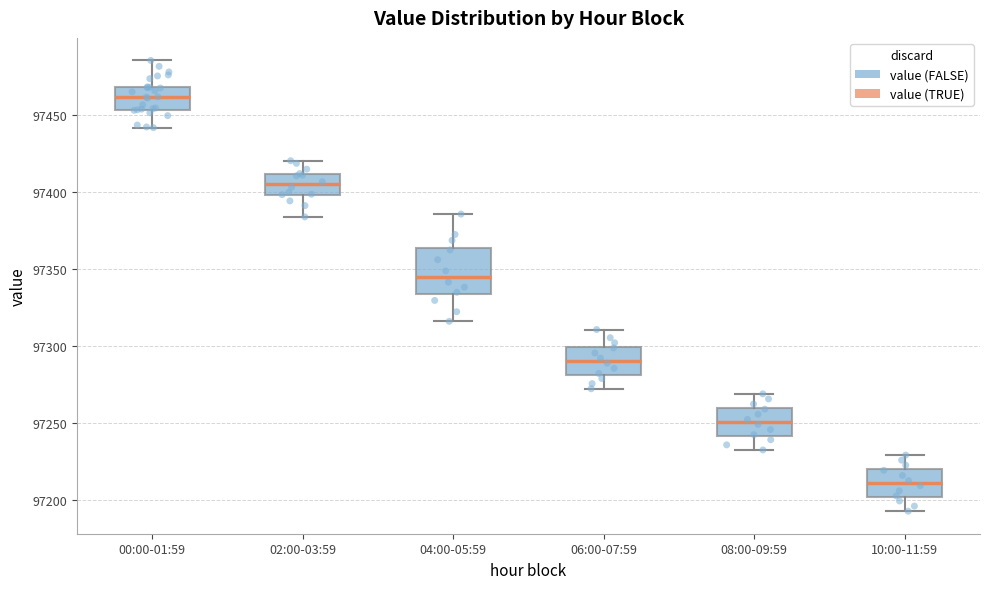

Where is the upper edge of the box for 10:00-11:59 on the y-axis? The values are not printed on the chart, so give them approximately, as read against the axis.

97220